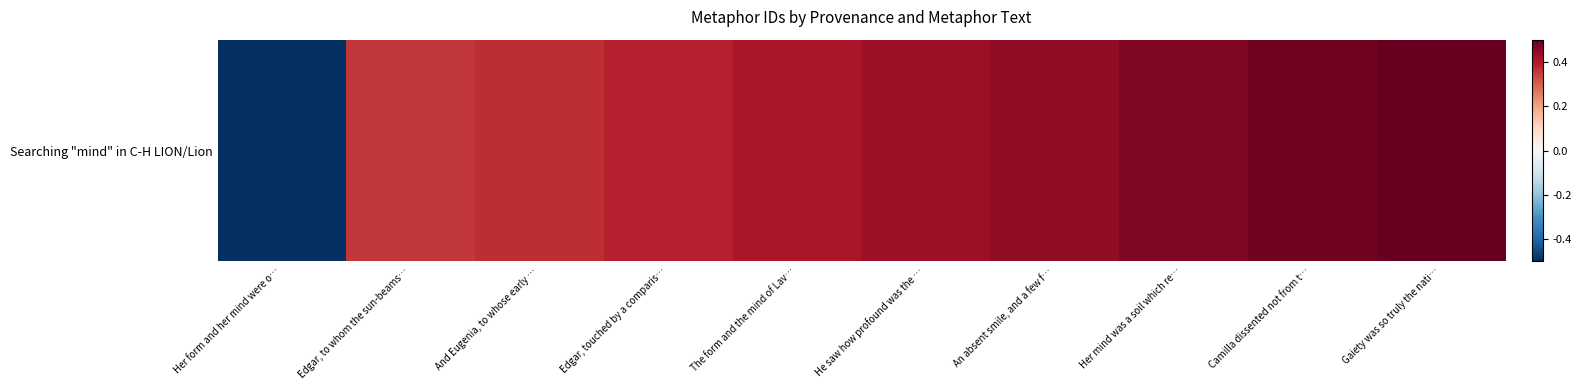

At which label is the value closest to 0?

Edgar, to whom the sun-beams…